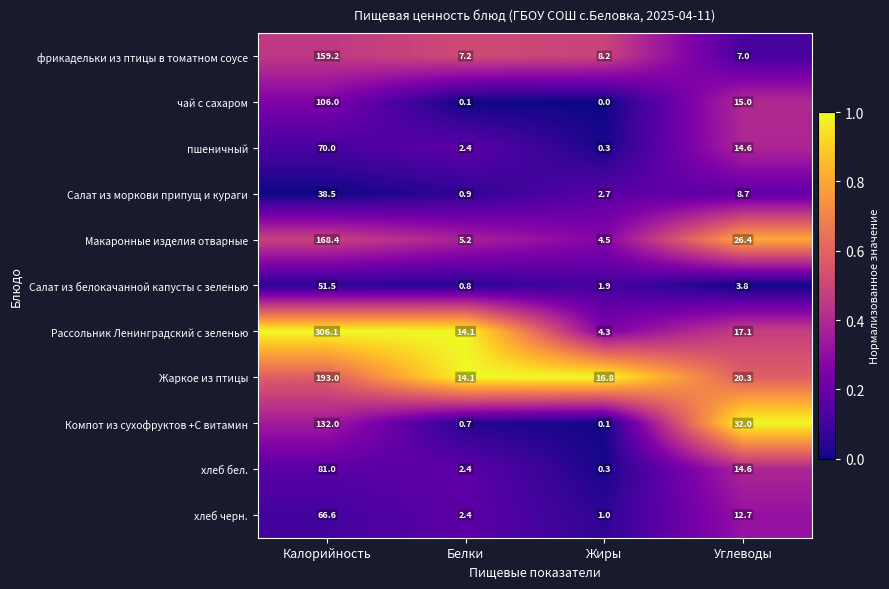

List the series in order of their peak value, highest first.

Рассольник Ленинградский с зеленью, Жаркое из птицы, Макаронные изделия отварные, фрикадельки из птицы в томатном соусе, Компот из сухофруктов +С витамин, чай с сахаром, хлеб бел., пшеничный, хлеб черн., Салат из белокачанной капусты с зеленью, Салат из моркови припущ и кураги